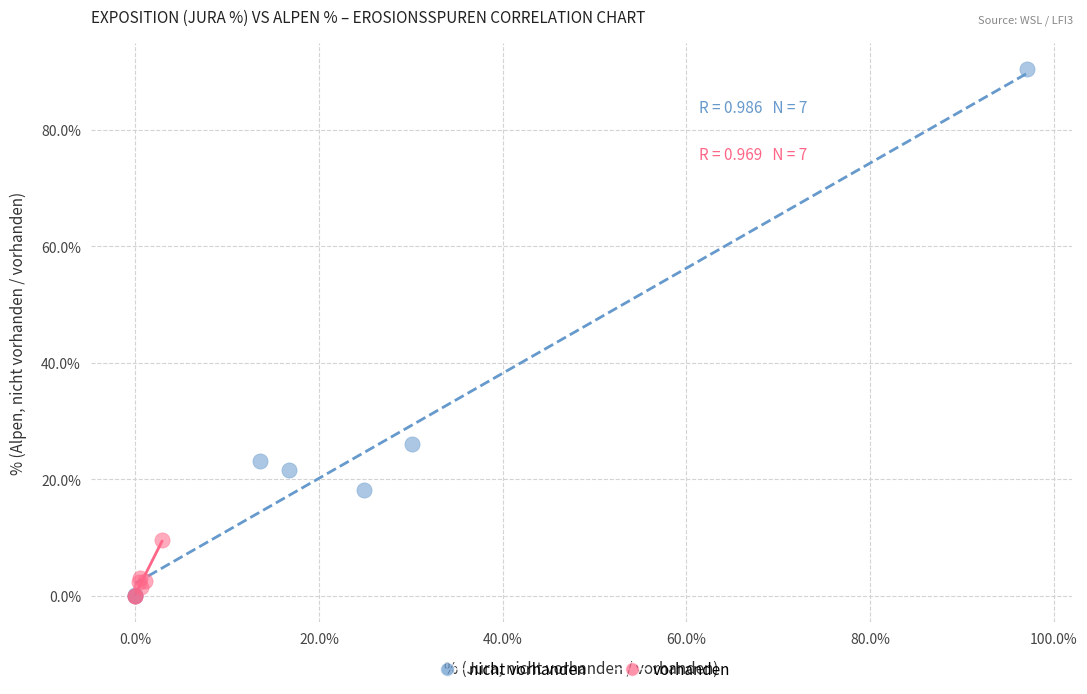

Which series has the largest Y range (max minus min)?

nicht vorhanden